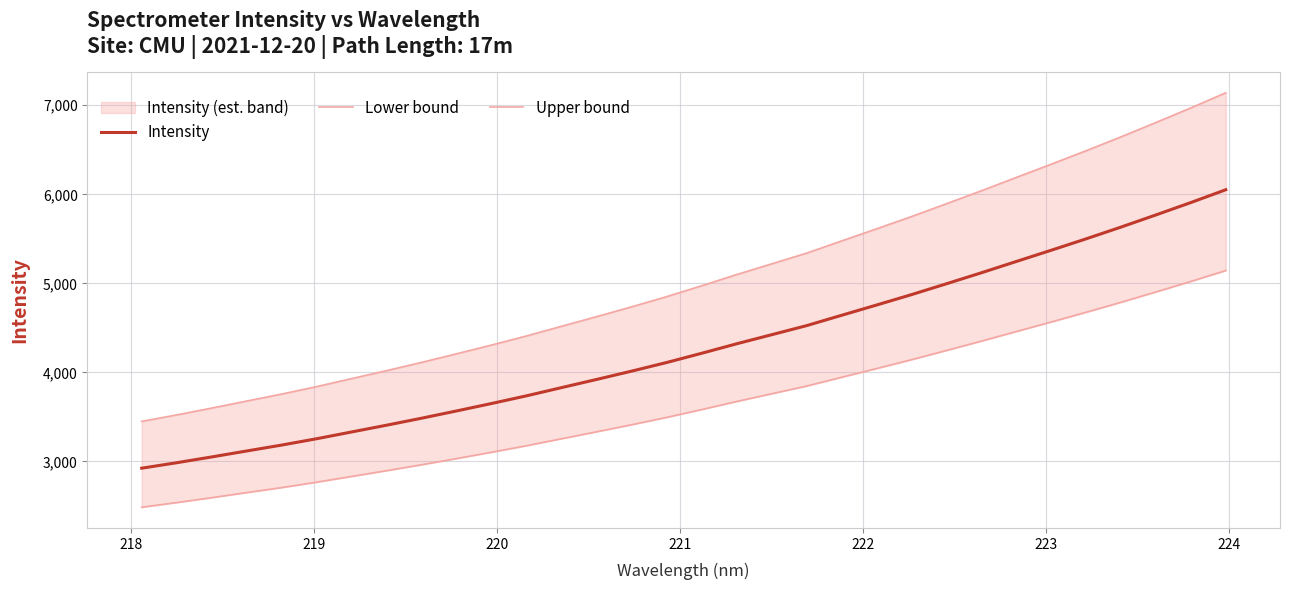

What is the maximum value for Intensity?

6051.4